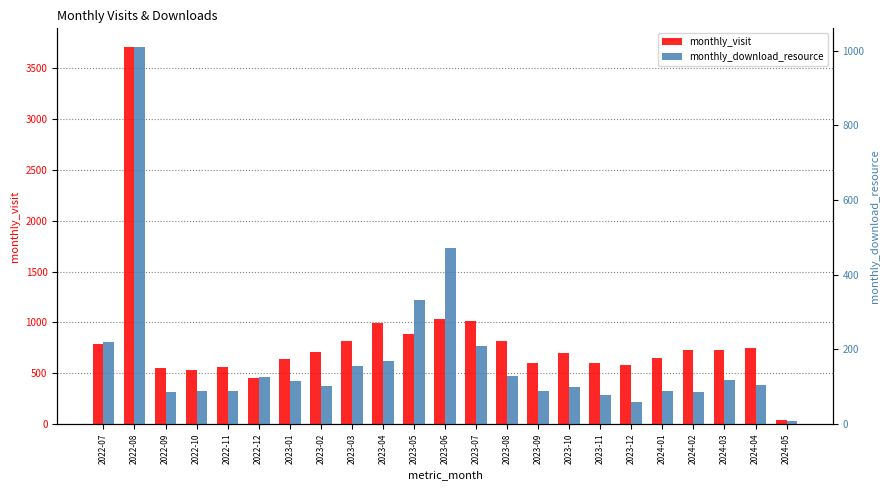

List the labels in order of monthly_visit value, smallest first.

2024-05, 2022-12, 2022-10, 2022-09, 2022-11, 2023-12, 2023-11, 2023-09, 2023-01, 2024-01, 2023-10, 2023-02, 2024-03, 2024-02, 2024-04, 2022-07, 2023-03, 2023-08, 2023-05, 2023-04, 2023-07, 2023-06, 2022-08